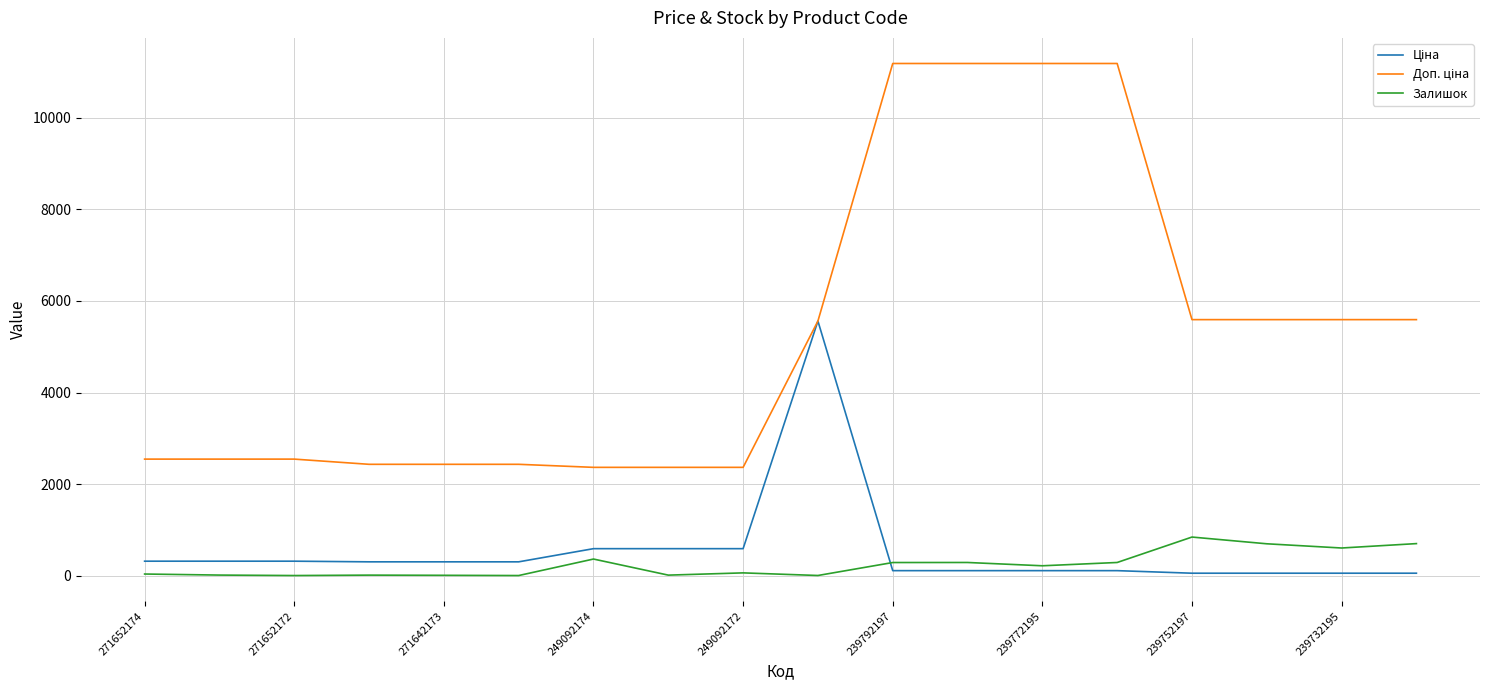

How many lines are shown in the chart?

3